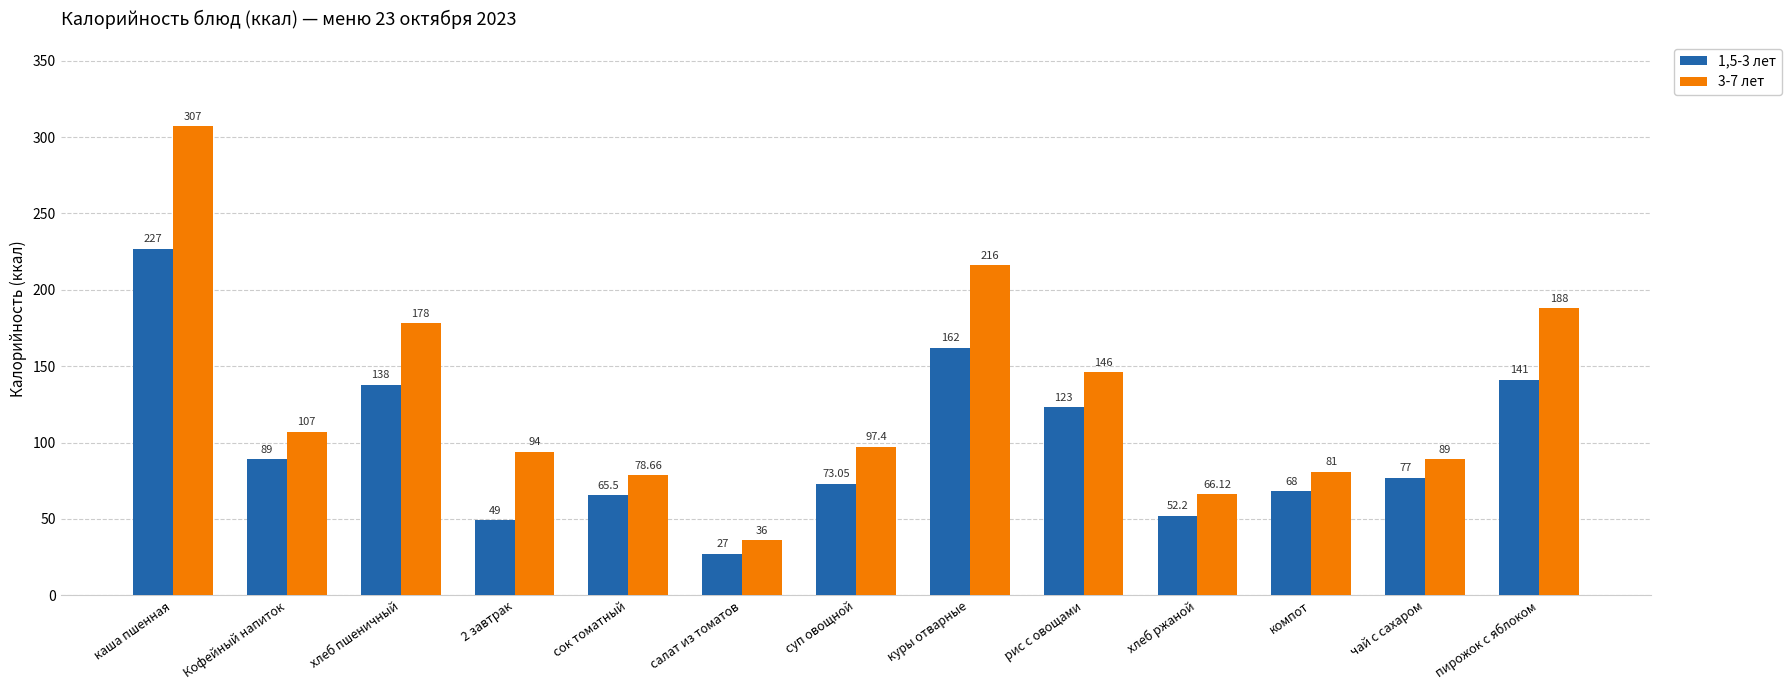

Which series has the largest total across all categories?

3-7 лет